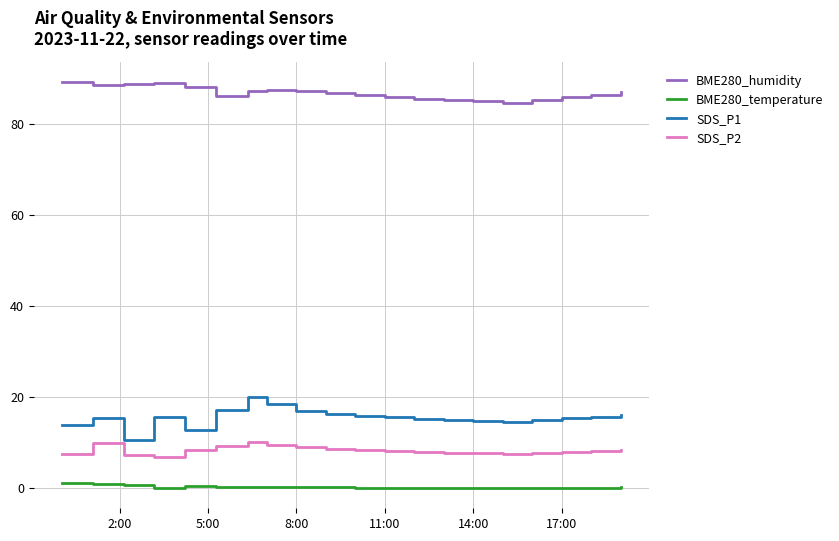

What is the sum of all BME280_temperature values?

4.8